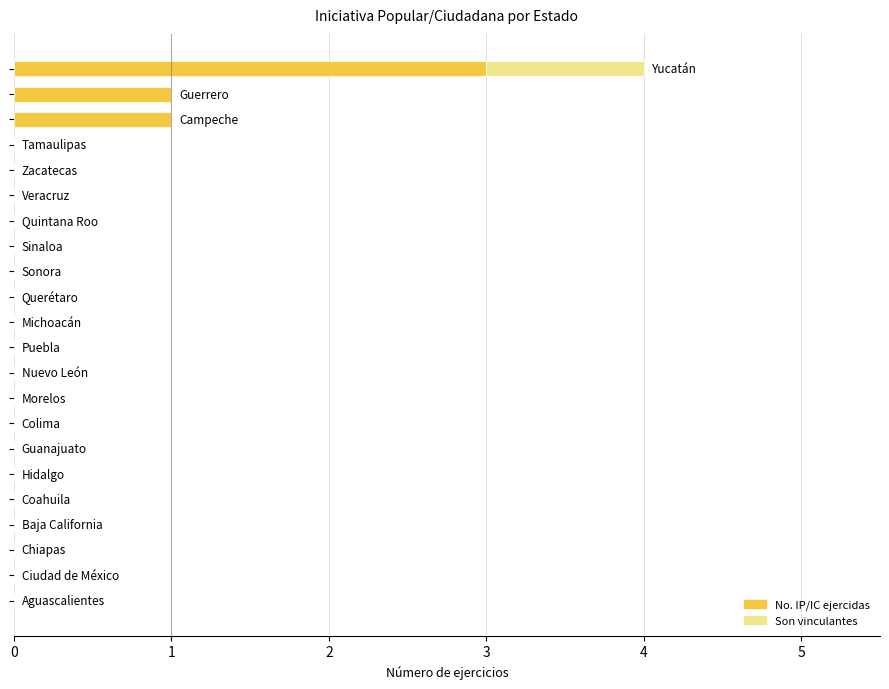

What is the sum of all No. IP/IC ejercidas values?

5